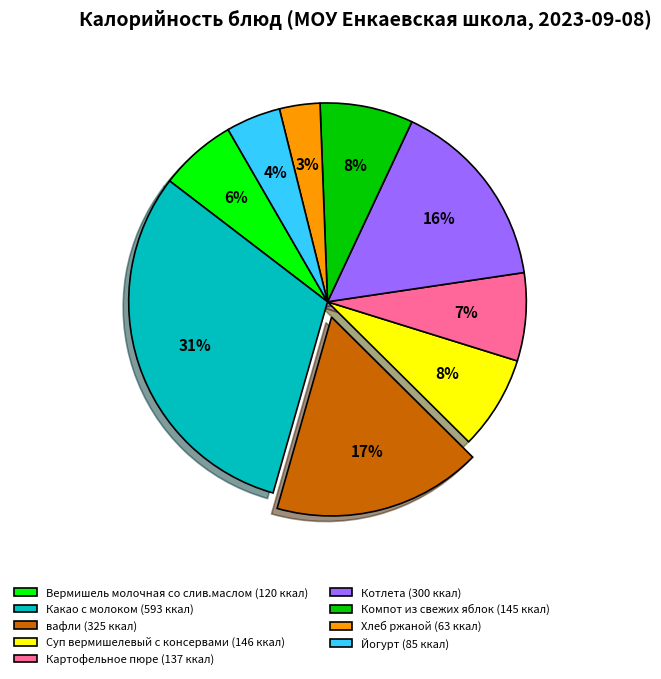

Combined, do Вермишель молочная со слив.маслом (120 ккал) and Картофельное пюре (137 ккал) account for over 50%?

No